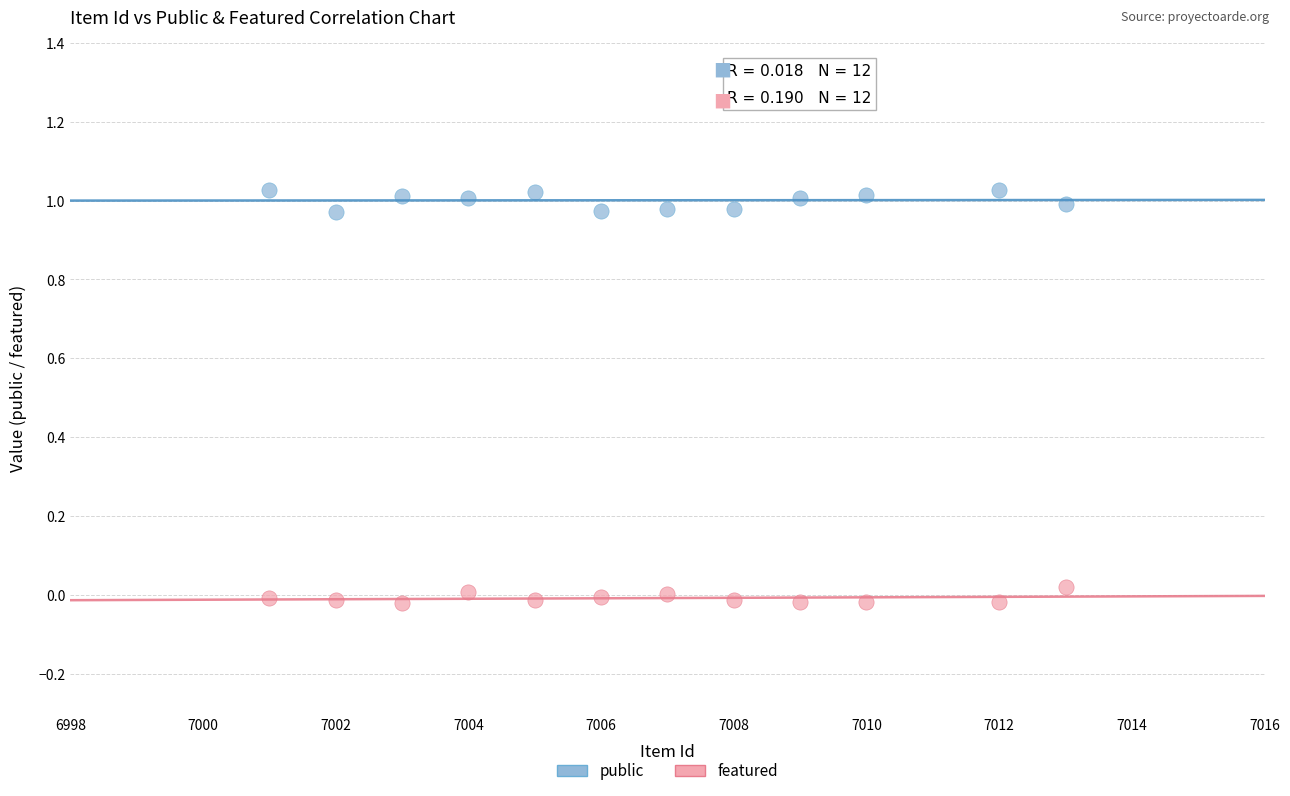

Which series contains the highest Y value?

public